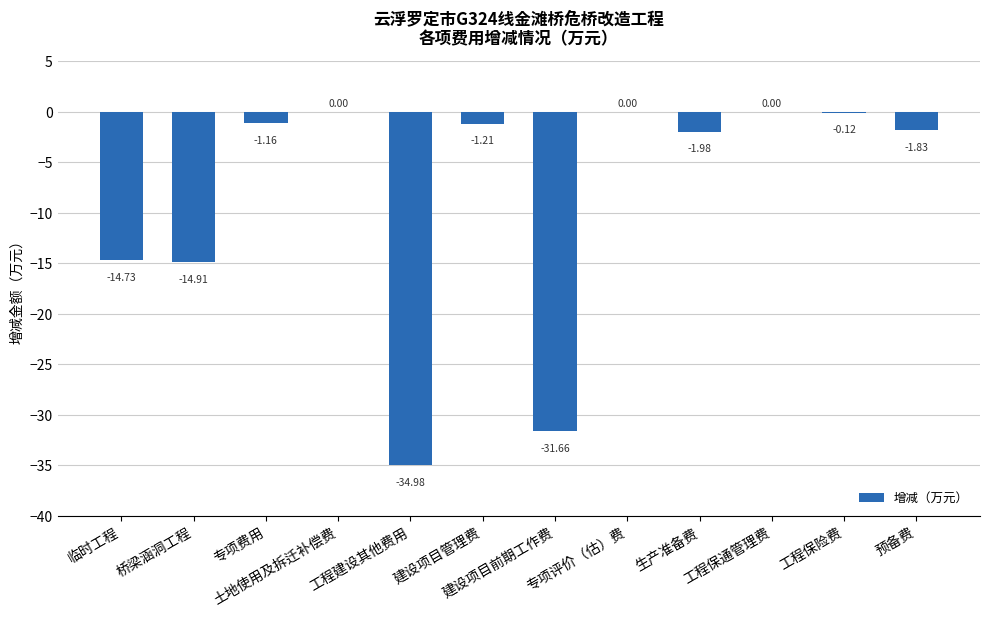

At which label does the data first exceed -1?

土地使用及拆迁补偿费